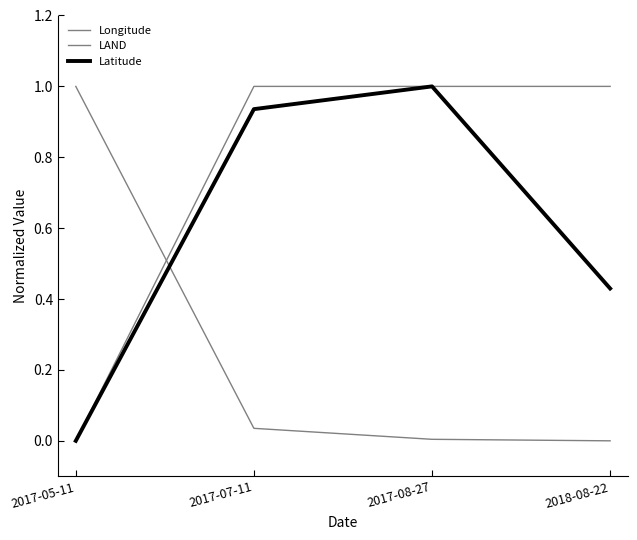

Where is Longitude nearest to the value 0?

2018-08-22